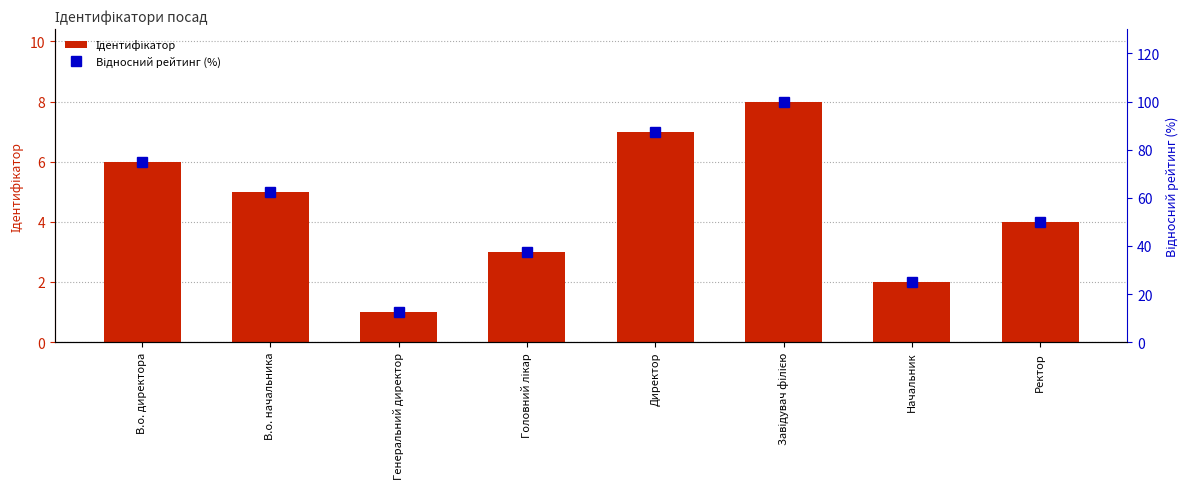

Does the chart contain stacked bars?

No